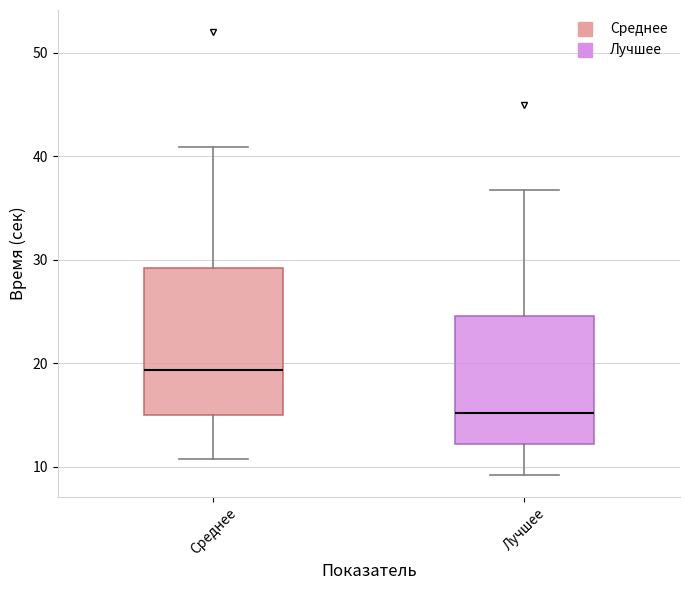

Which box's median line is the highest?

Среднее